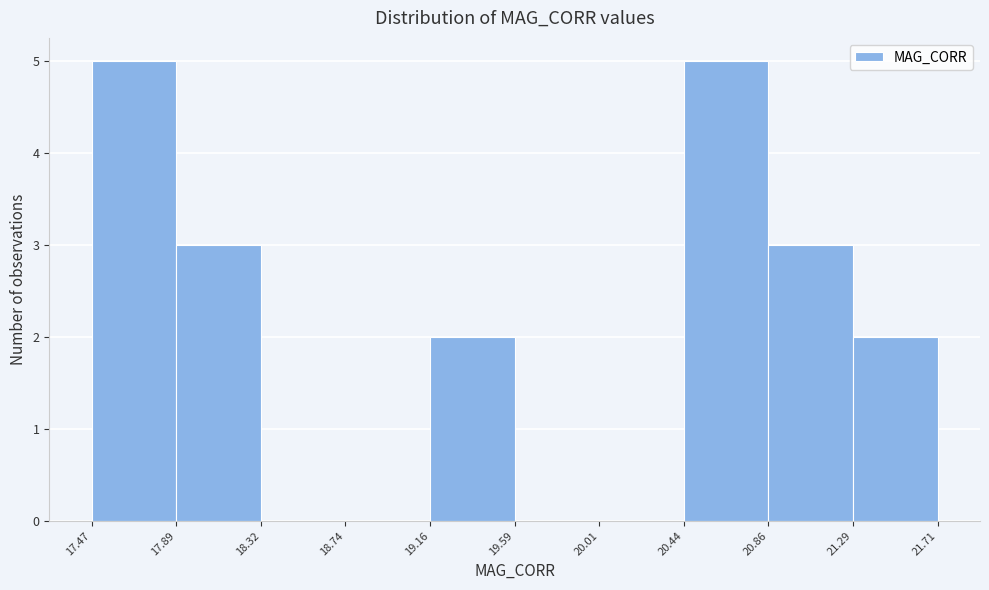

Reading left to right, list every bar in this chart as the range it spans on the x-axis followed by its height. The values are not printed on the chart, so give them approximately, as read against the axis.

17.47 to 17.89: 5
17.89 to 18.32: 3
18.32 to 18.74: 0
18.74 to 19.16: 0
19.16 to 19.59: 2
19.59 to 20.01: 0
20.01 to 20.44: 0
20.44 to 20.86: 5
20.86 to 21.29: 3
21.29 to 21.71: 2